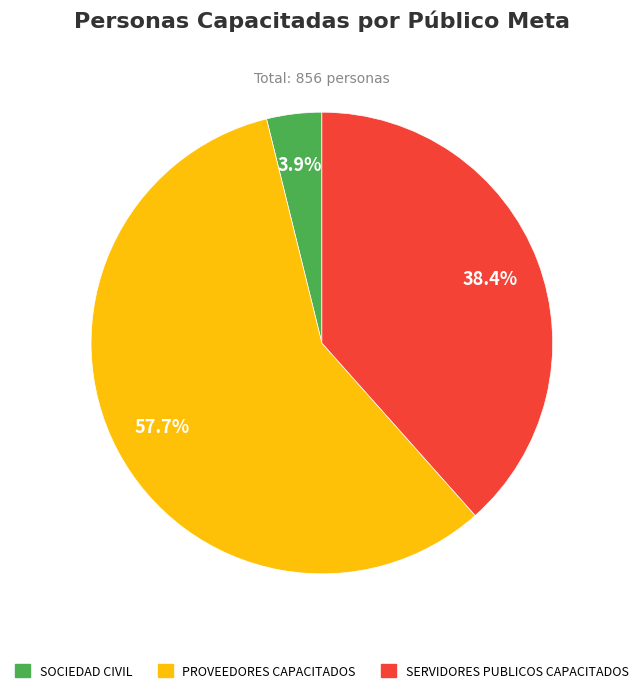

Which has a higher value, PROVEEDORES CAPACITADOS or SERVIDORES PUBLICOS CAPACITADOS?

PROVEEDORES CAPACITADOS